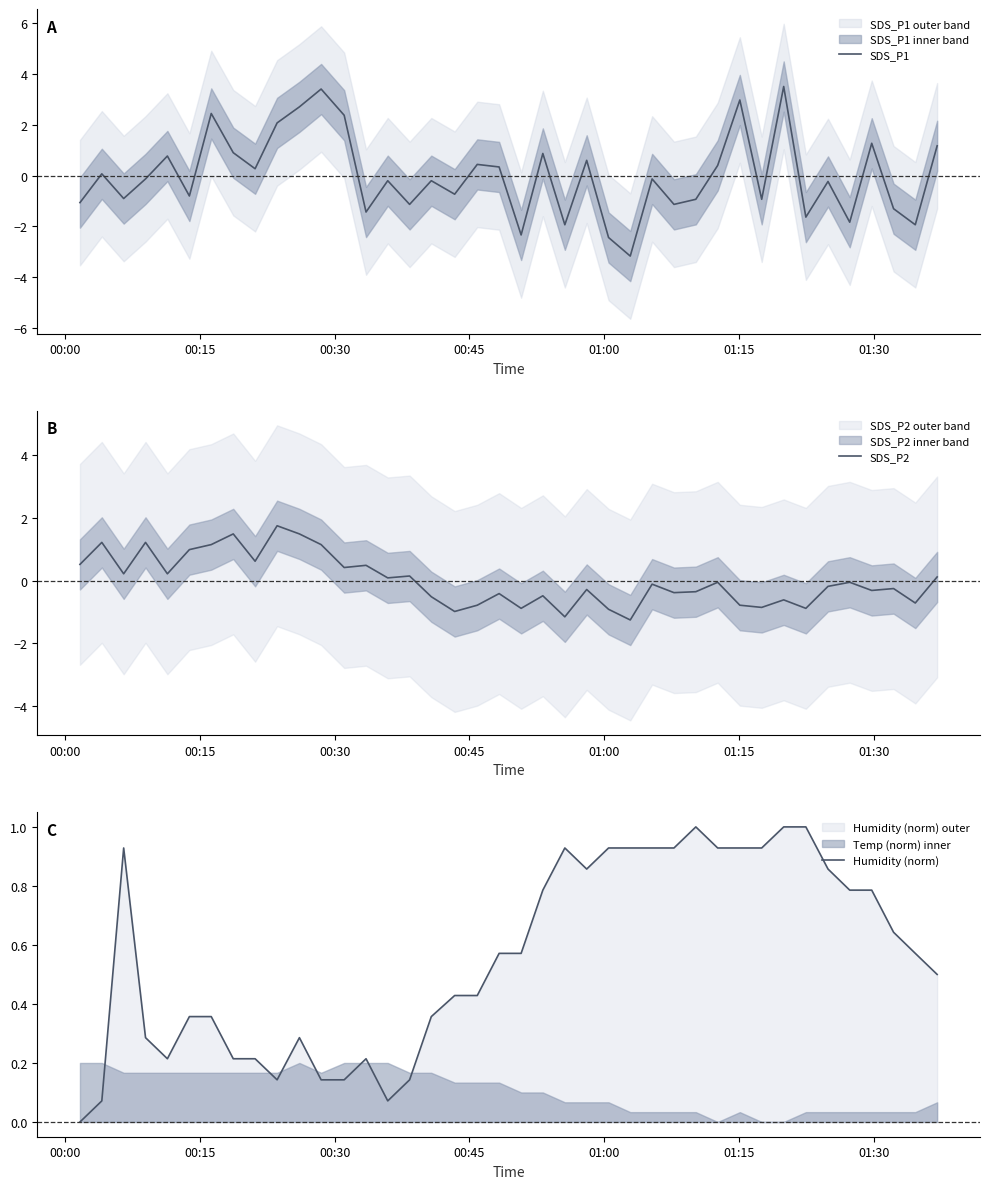

What are all the series names shown in the legend?

SDS_P1, SDS_P2, Humidity (norm)